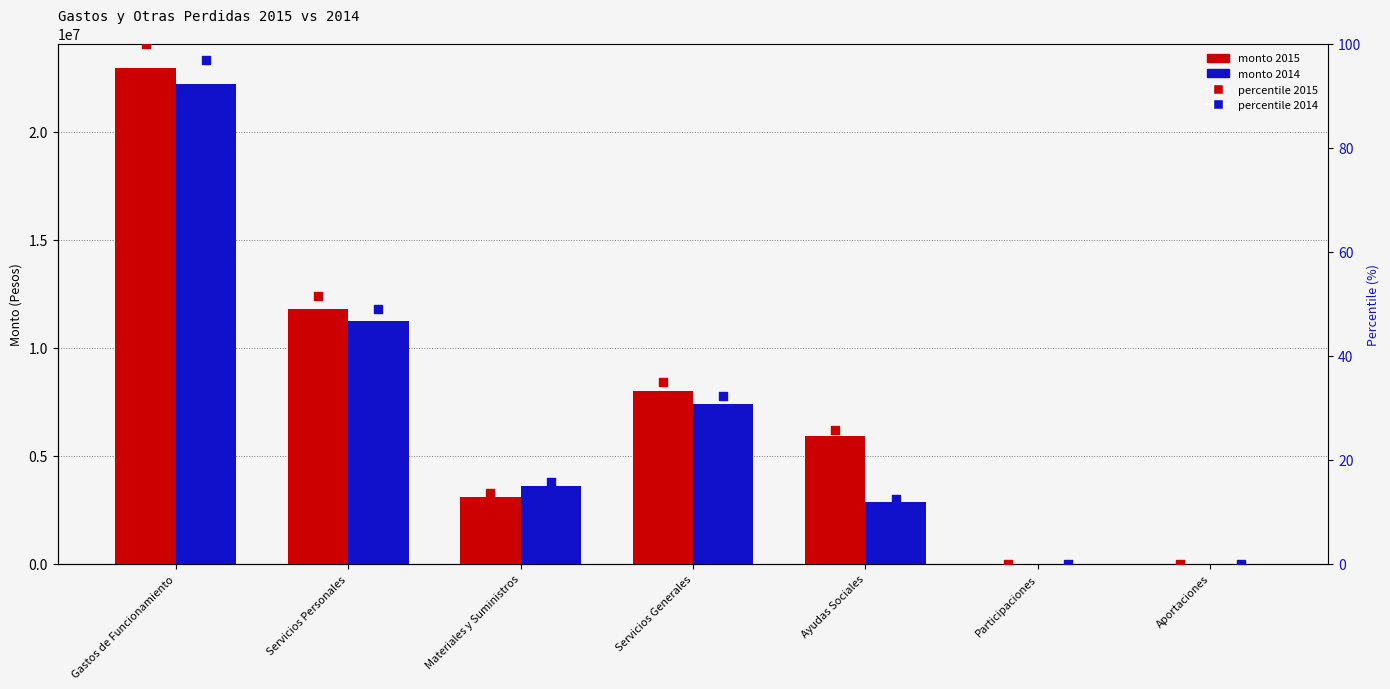

At which category is the sum across all series the highest?

Gastos de Funcionamiento